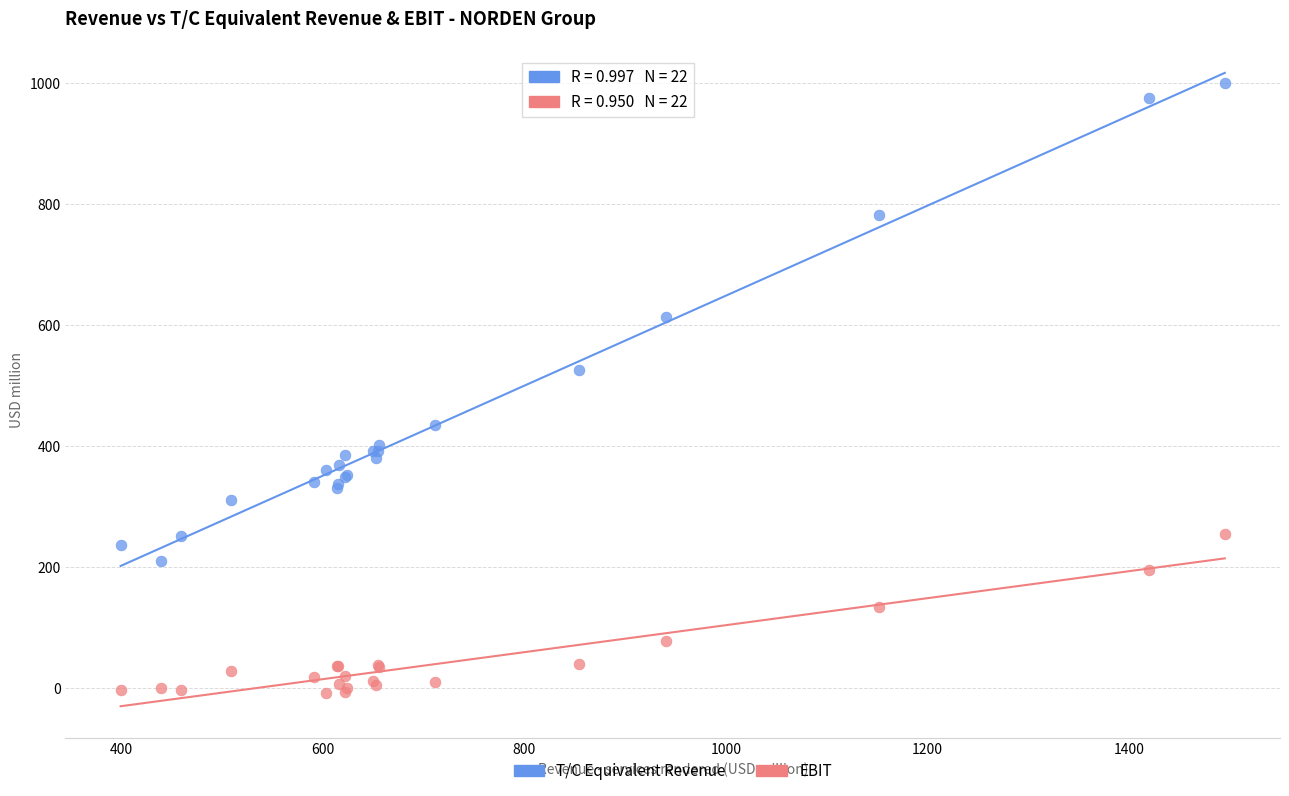

Which series contains the highest Y value?

T/C Equivalent Revenue